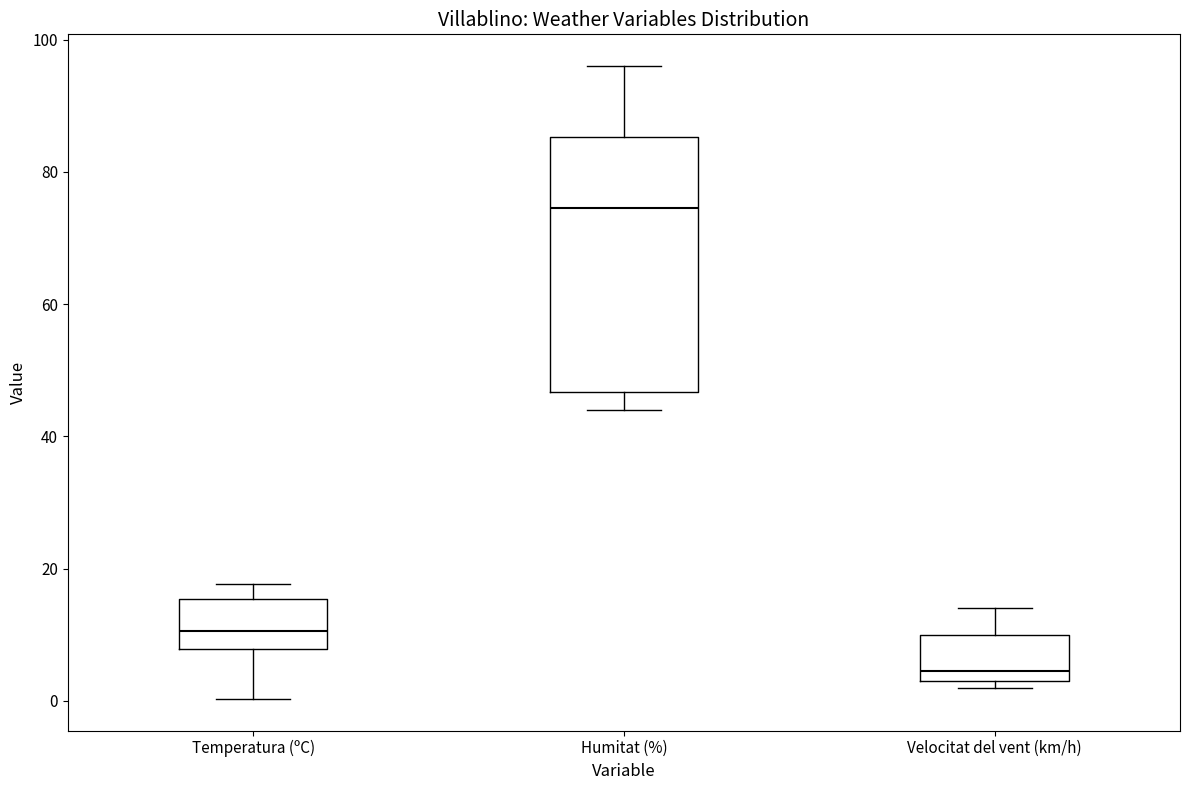

Reading left to right, read every box against the y-axis: the position of its median line, the range the box covers, and the ends of its whiskers. The values are not printed on the chart, so give them approximately, as read against the axis.

Temperatura (ºC): median 10, box 8 to 16, whiskers 0 to 18
Humitat (%): median 74, box 46 to 86, whiskers 44 to 96
Velocitat del vent (km/h): median 4 (just above the box's lower edge), box 4 to 10, whiskers 2 to 14